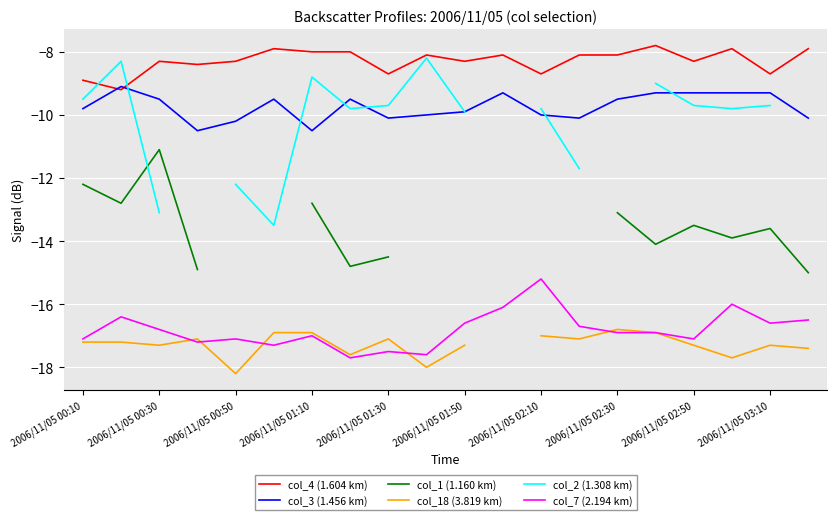

What position from the left is 11?

12